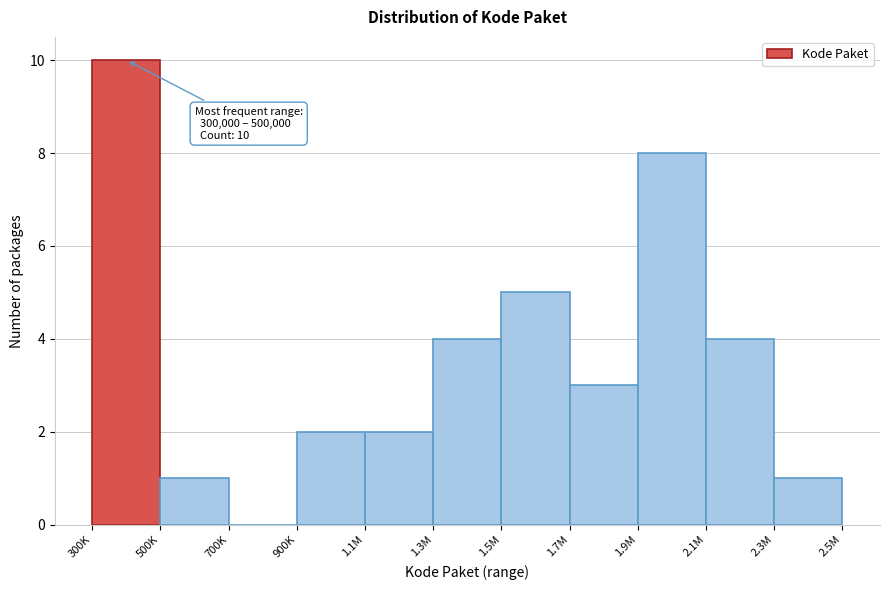

Reading left to right, transcribe all the data shown in this chart.

300K=10	500K=1	700K=0	900K=2	1.1M=2	1.3M=4	1.5M=5	1.7M=3	1.9M=8	2.1M=4	2.3M=1